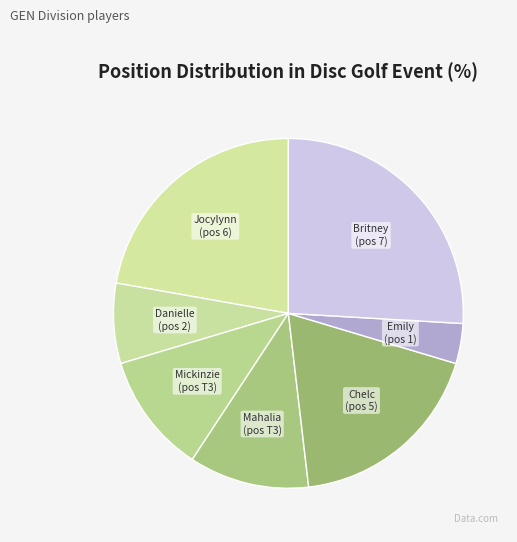

Does Chelc (pos 5) account for over 50% of the chart?

No